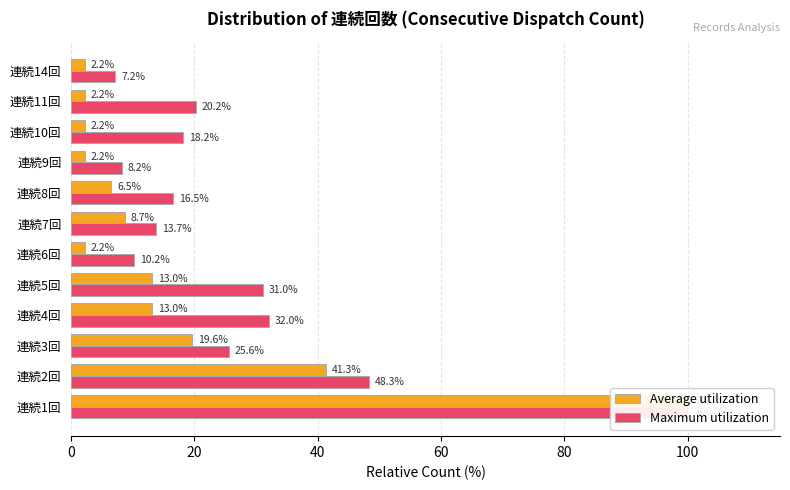

What is the average value of the Maximum utilization series?

27.6